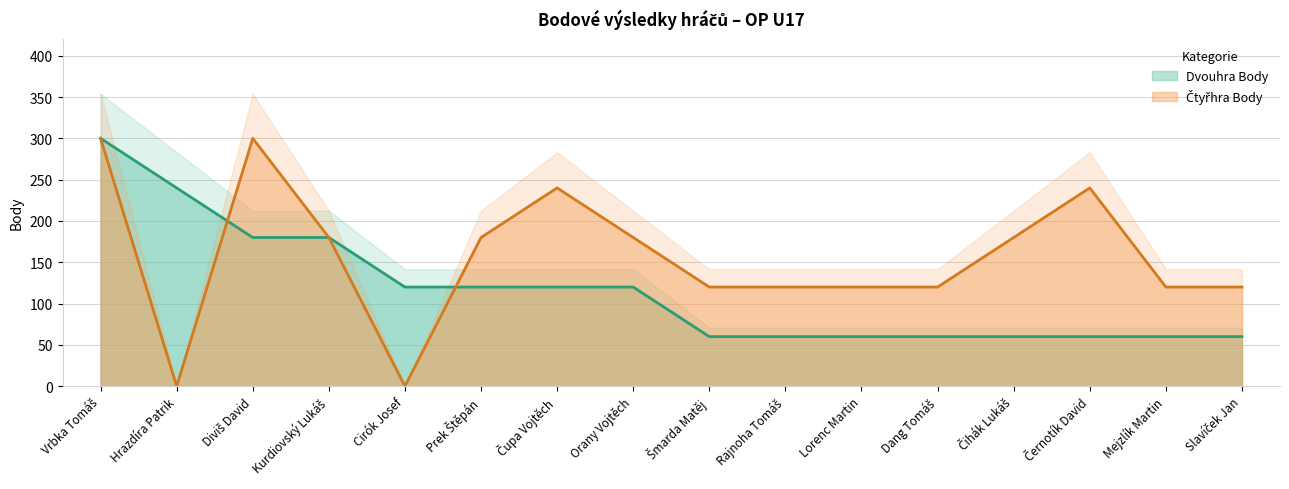

What position from the left is Cirók Josef?

5